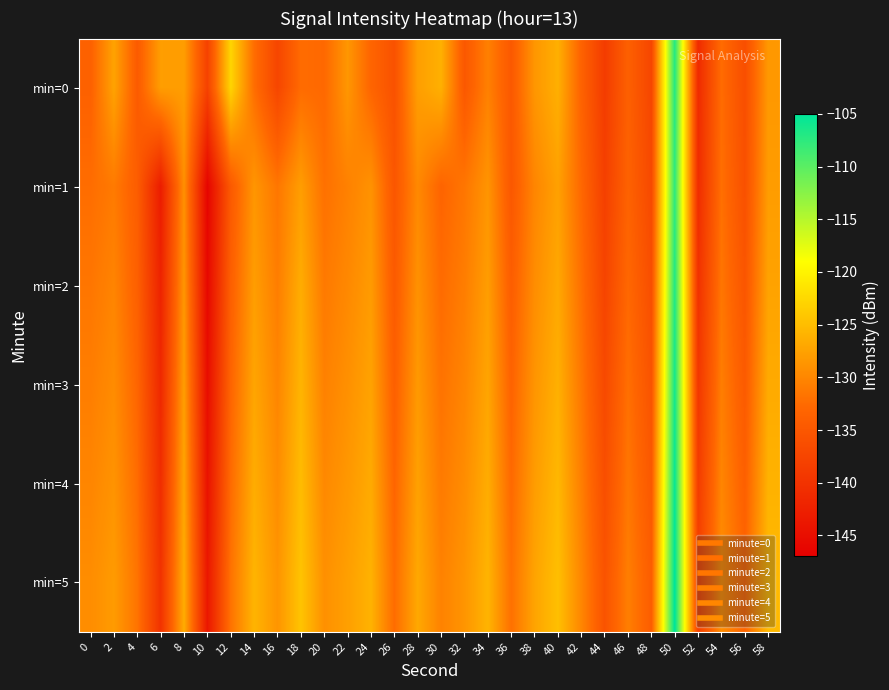

Between 50 and 38, which is larger?

50